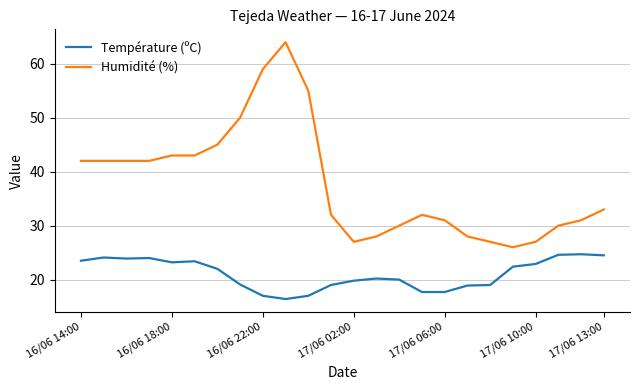

What is the sum of all Humidité (%) values?

909.0